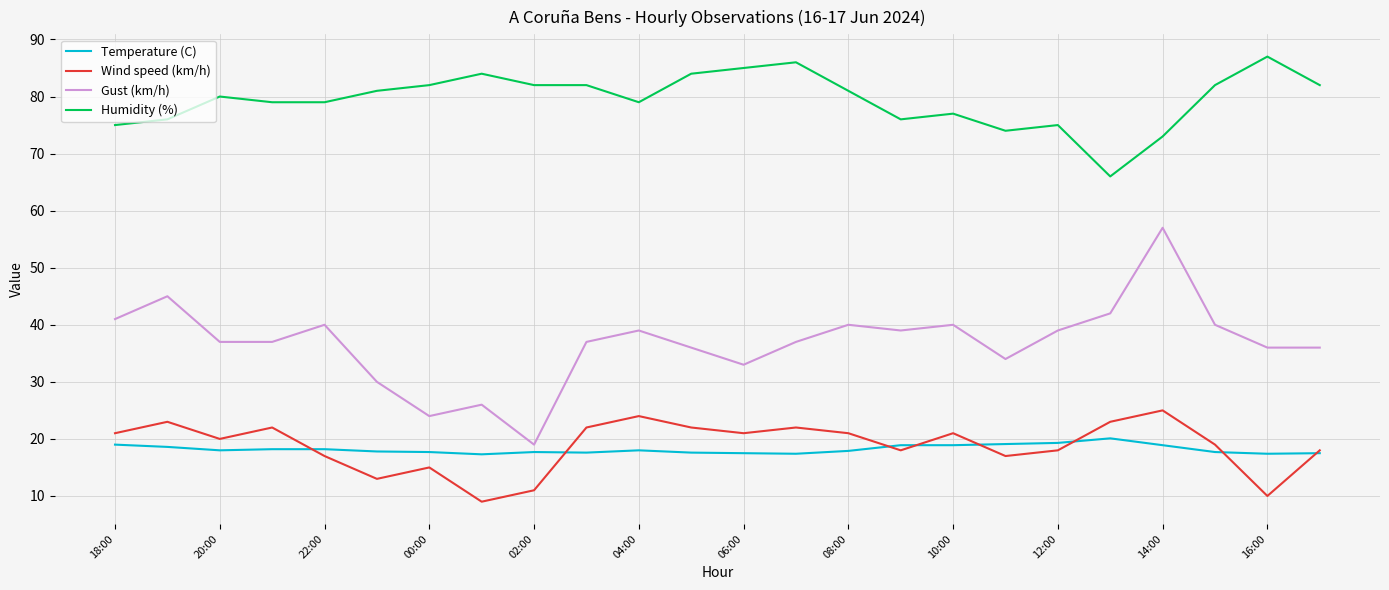

Which series has the widest spread of values?

Gust (km/h)